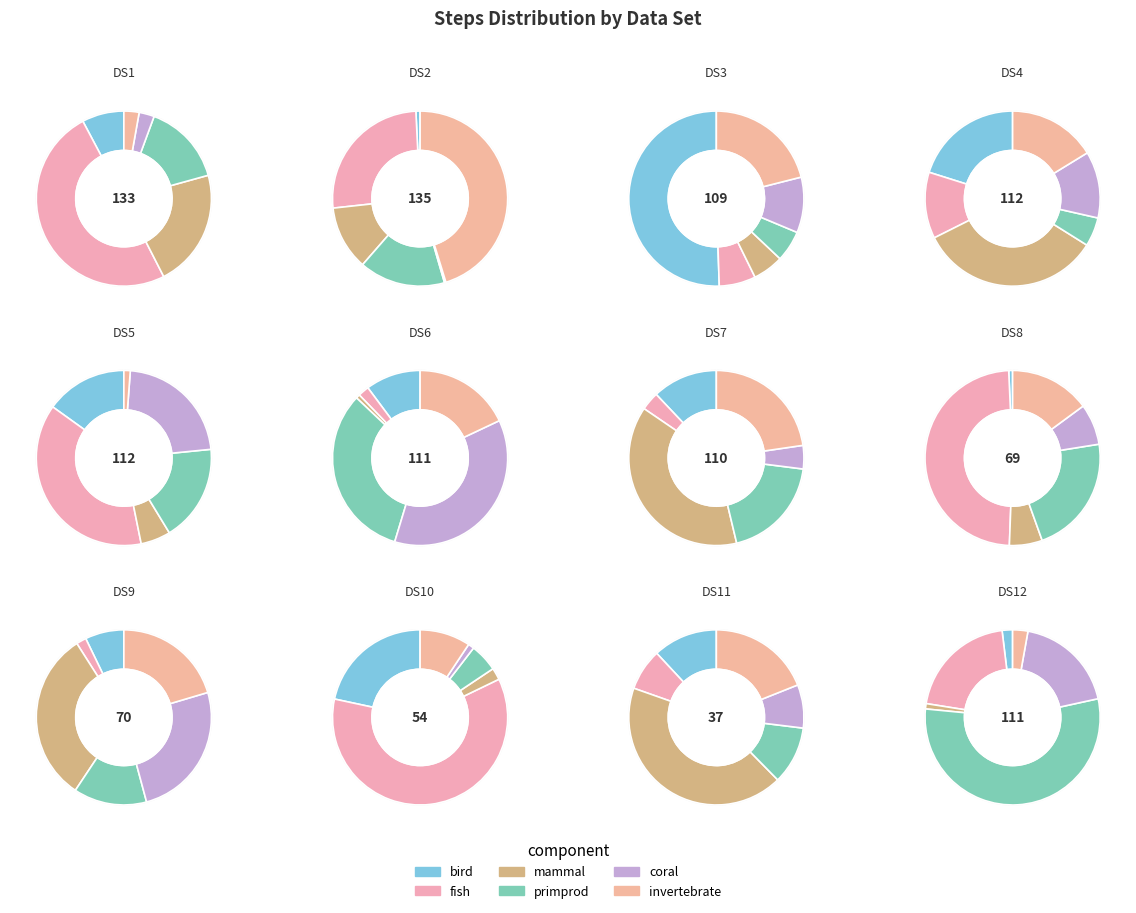

Is it true that 5 is 10% of the pie?

True